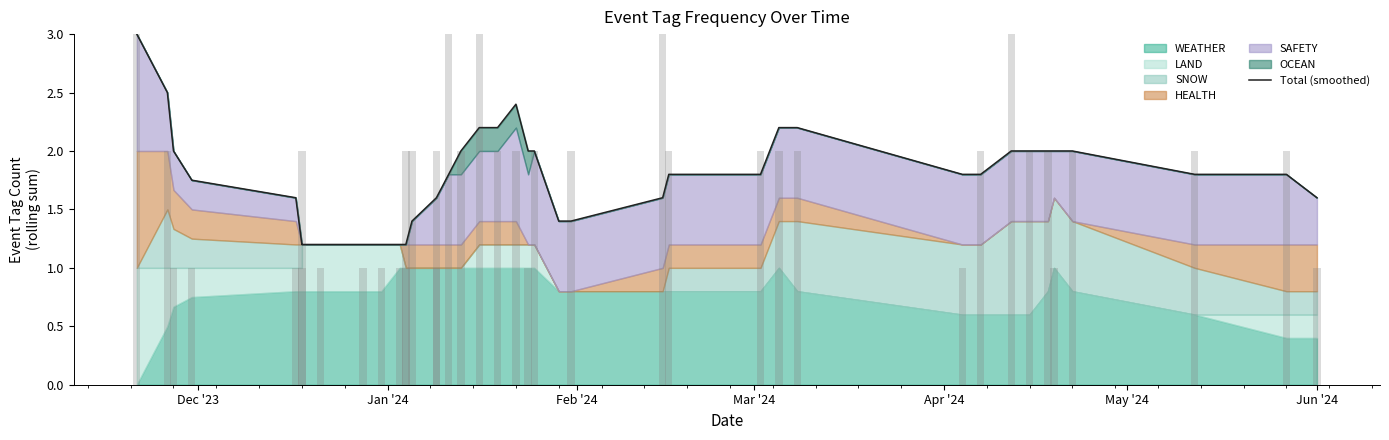

The chart shows a value of 3.2 at 36. True or false?

False